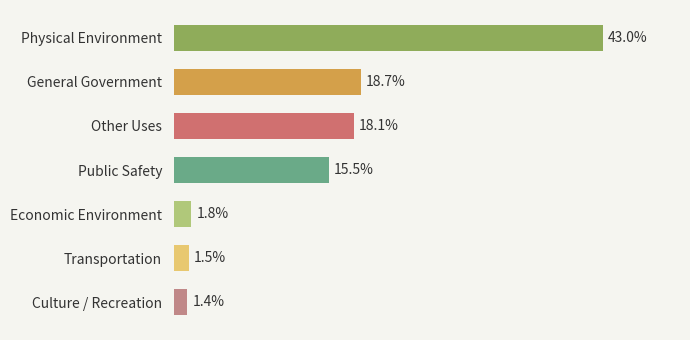

Rank the categories by value from lowest to highest.

Culture / Recreation, Transportation, Economic Environment, Public Safety, Other Uses, General Government, Physical Environment